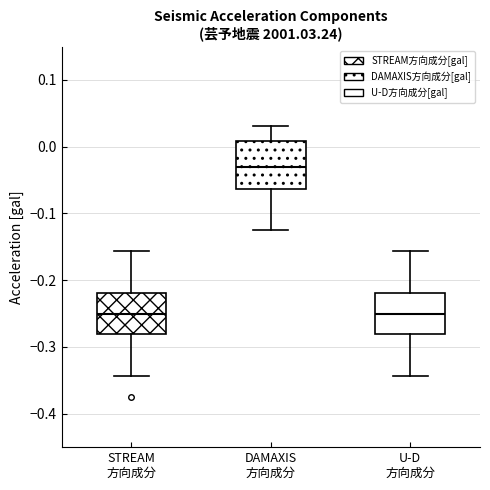

Where does the median line of the box for STREAM 方向成分 sit on the y-axis? The values are not printed on the chart, so give them approximately, as read against the axis.

-0.25